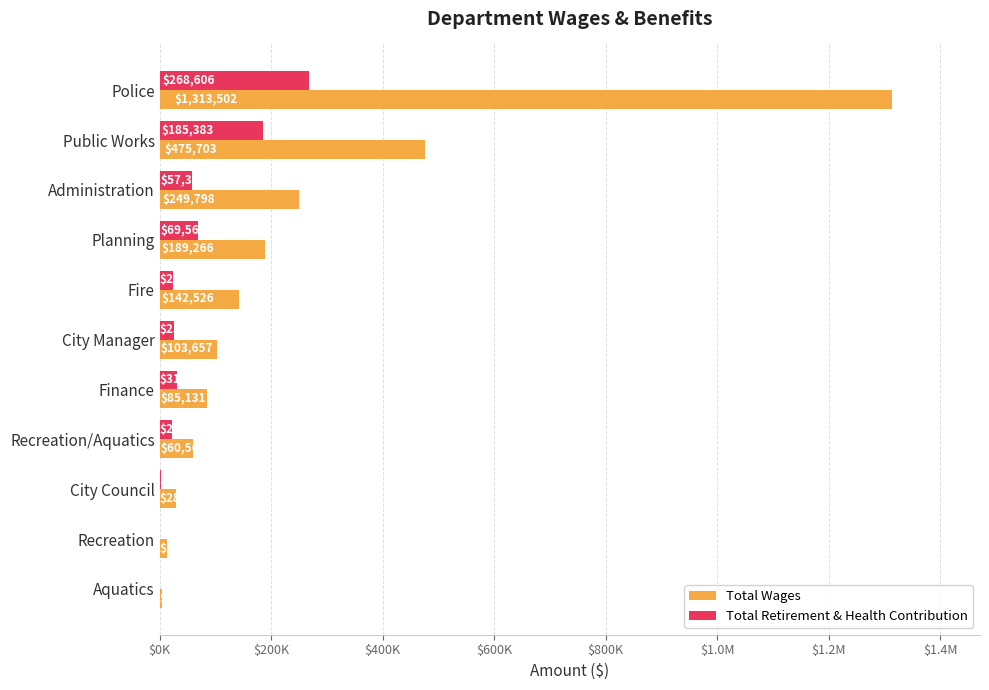

What are all the series names shown in the legend?

Total Wages, Total Retirement & Health Contribution